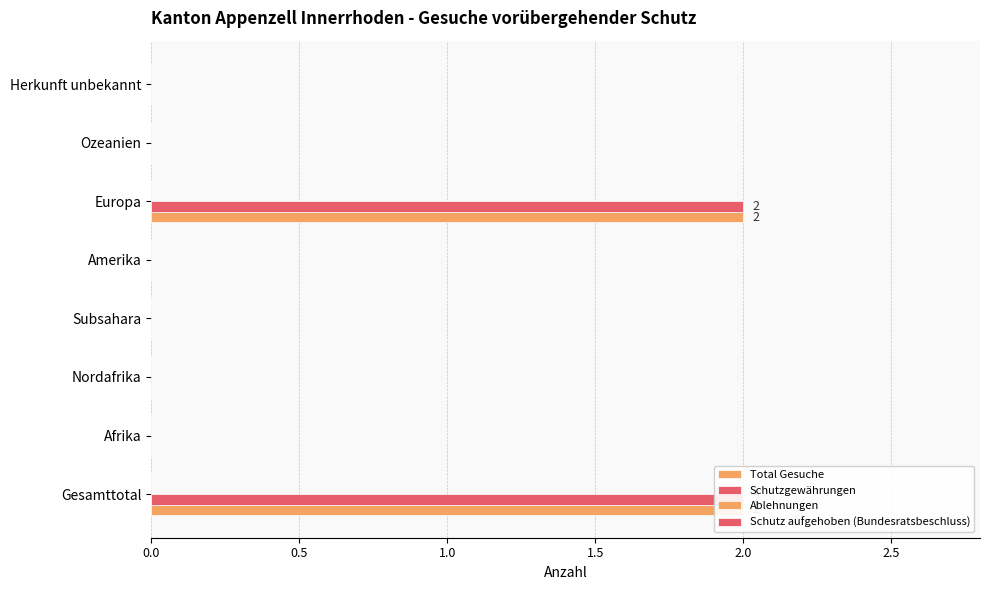

How many groups of bars are there?

8